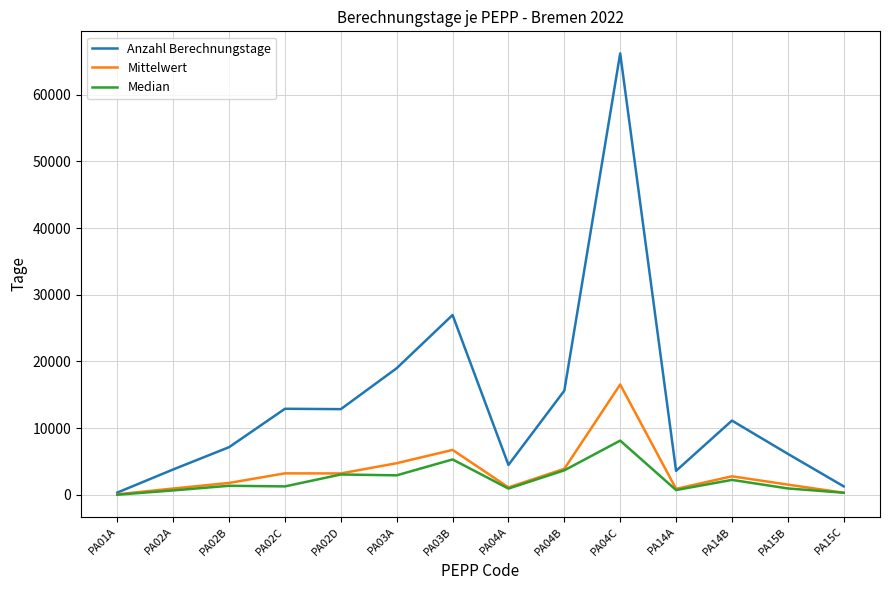

True or false: Mittelwert has more than 1 interior local peaks.

True